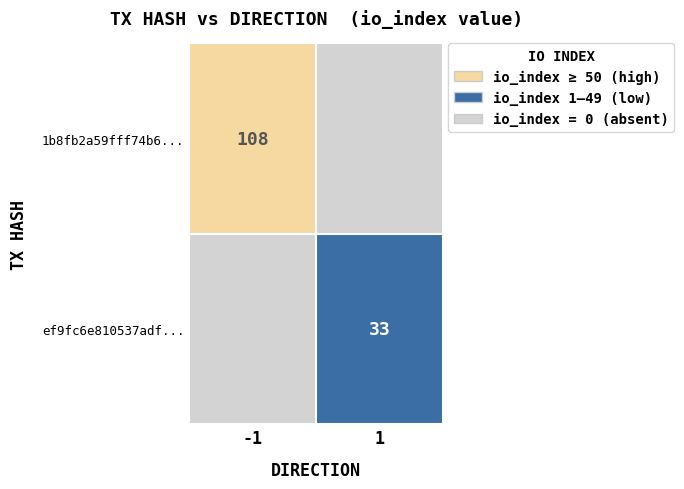

How many data points in tx1 are less than 108?

1